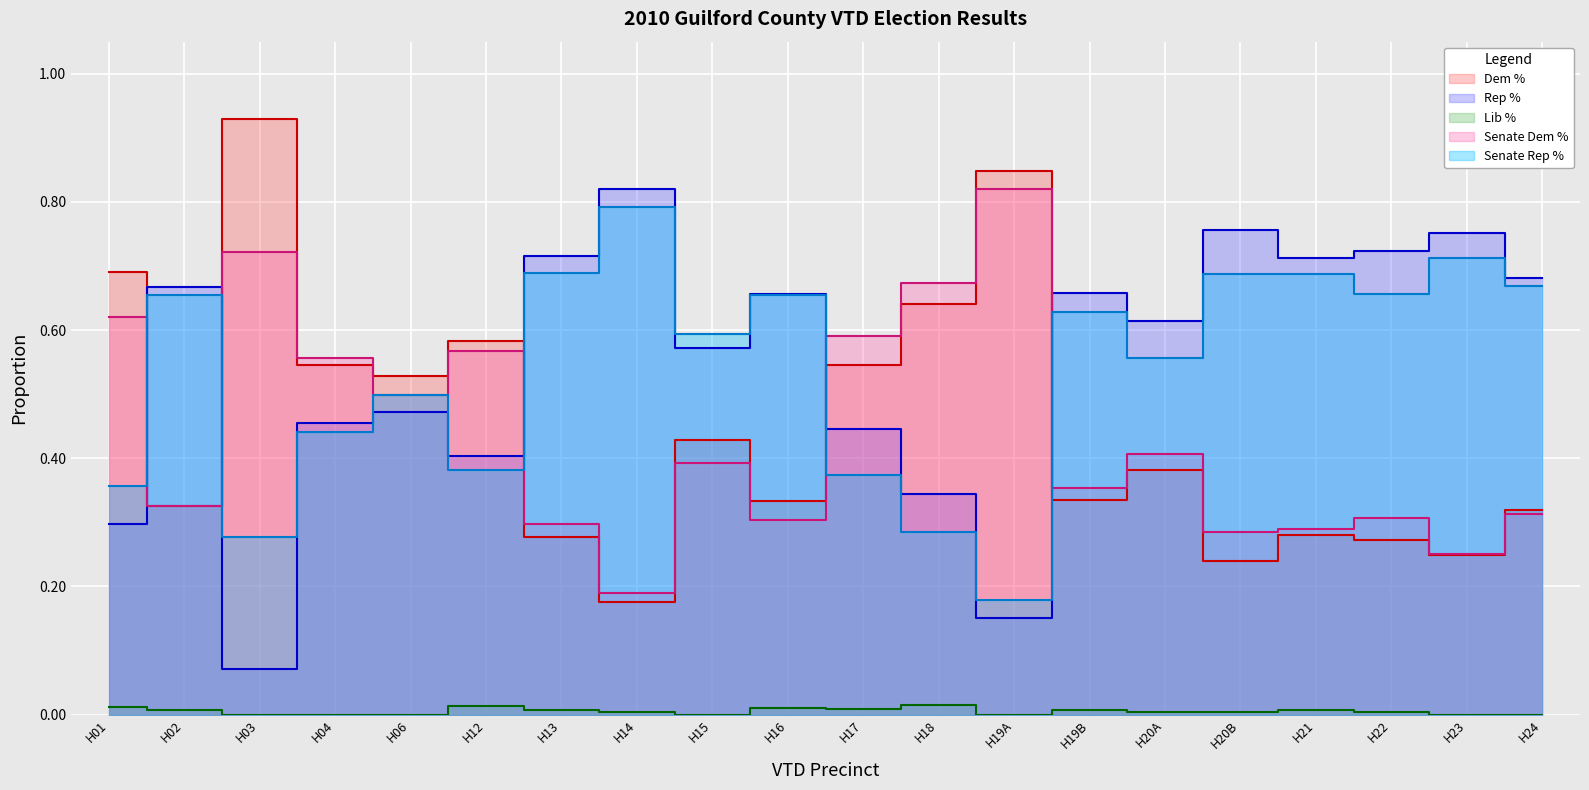

Which series has the largest range (max minus min)?

Dem %